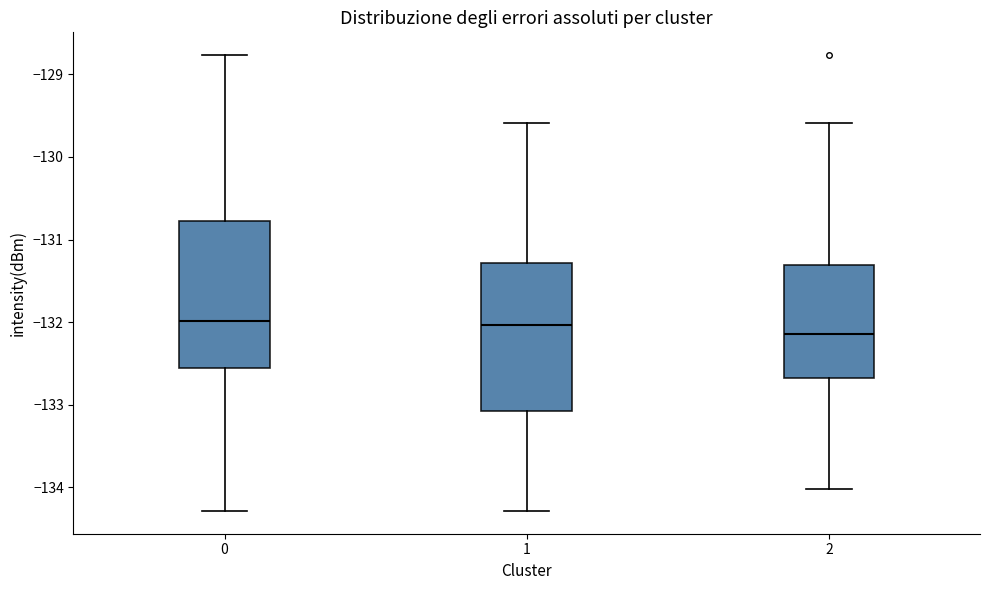

Reading left to right, transcribe this box plot: for each box, give where its median line is, the range the box spans, and where its two whiskers end, as read against the y-axis. The values are not printed on the chart, so give them approximately, as read against the axis.

0: median -132.0, box -132.6 to -130.8, whiskers -134.3 to -128.8
1: median -132.0, box -133.1 to -131.3, whiskers -134.3 to -129.6
2: median -132.1, box -132.7 to -131.3, whiskers -134.0 to -129.6